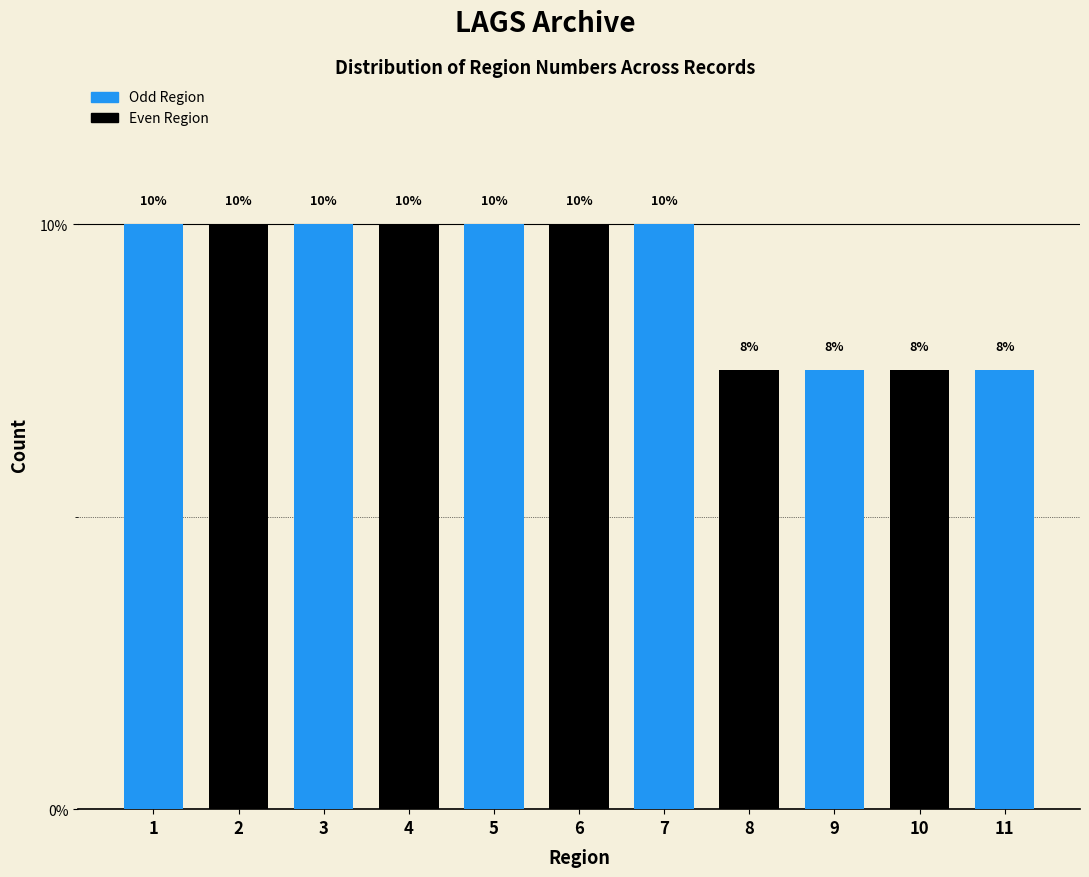

What is the maximum value shown in the chart?

10.0